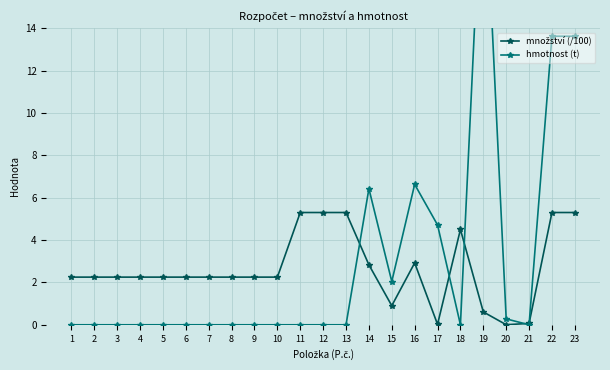

Between 10 and 7, which is larger?

10